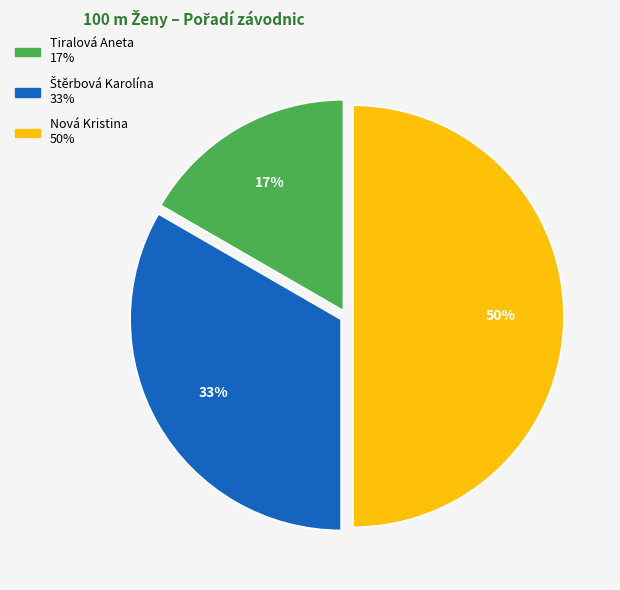

To the nearest percent, what is the difference between the largest and smallest slice percentages?

33%